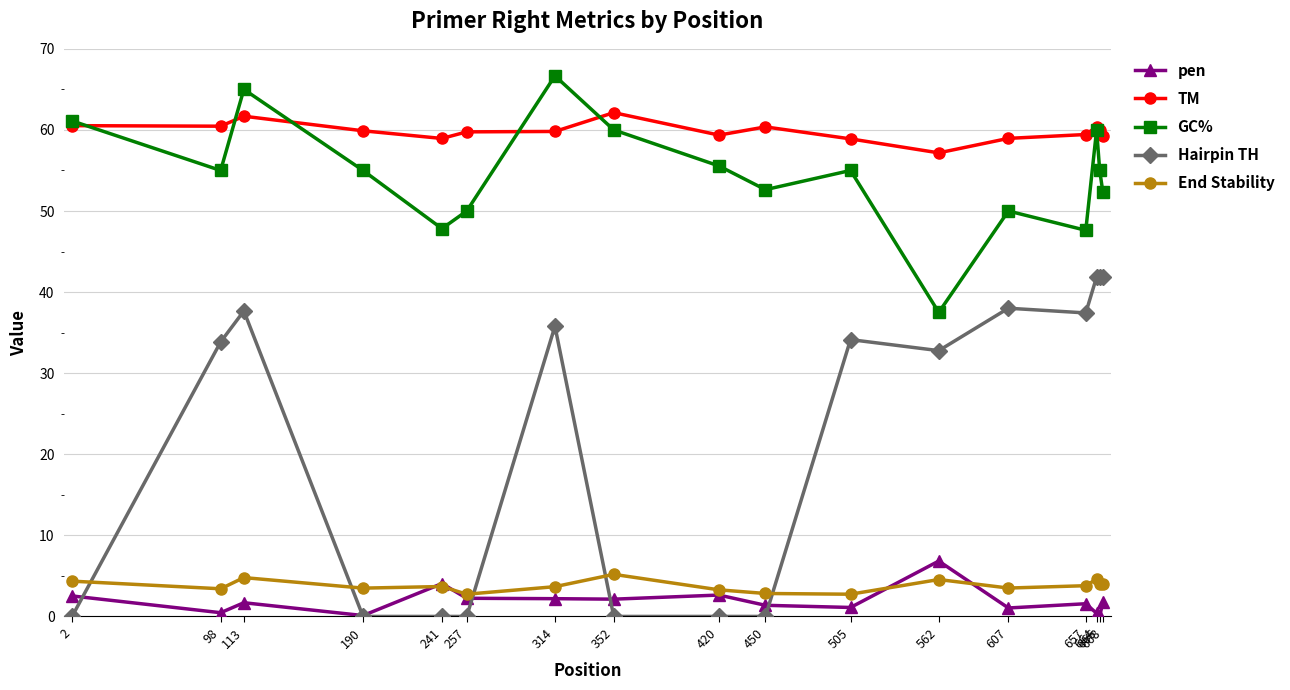

How many lines are shown in the chart?

5